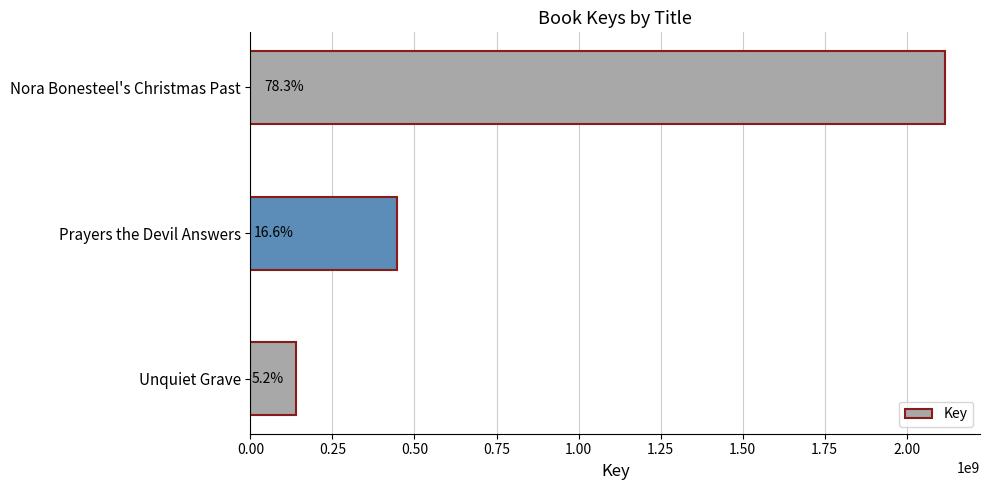

How many bars are there in total?

3